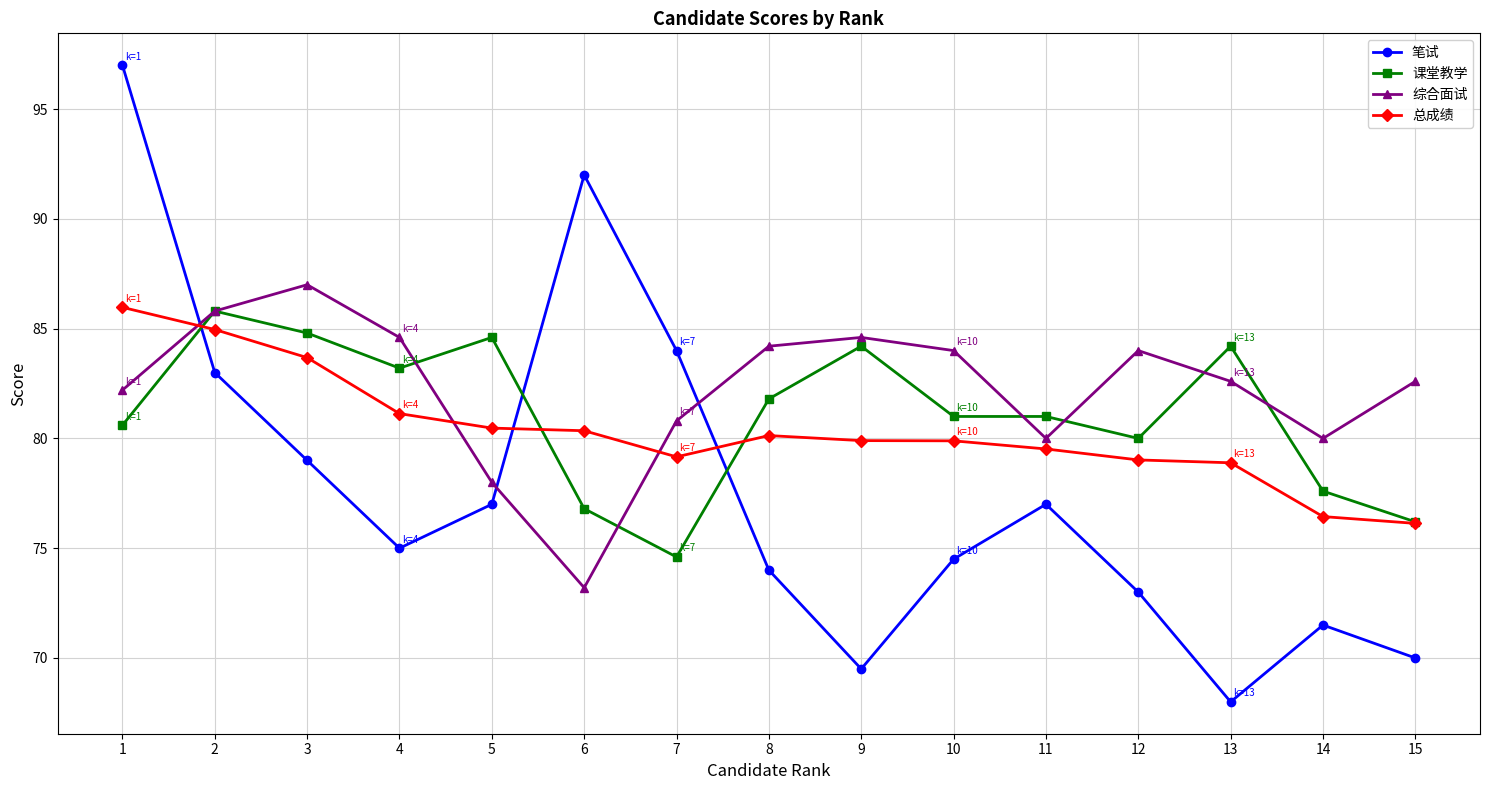

The 总成绩 series shows 23.2 at 2. True or false?

False